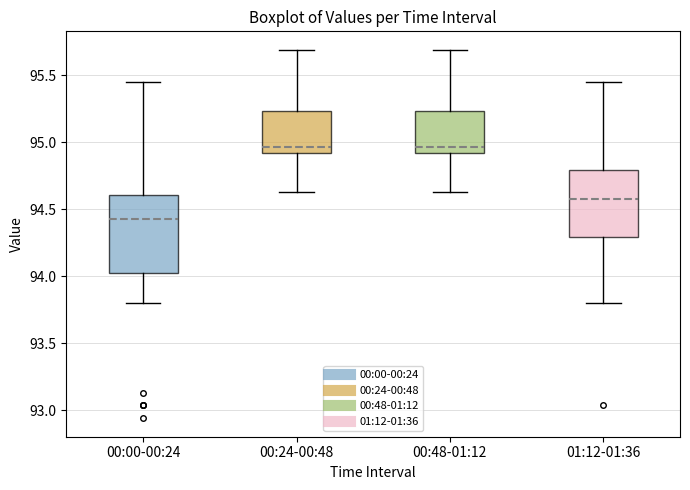

Where is the lower edge of the box for 01:12-01:36 on the y-axis? The values are not printed on the chart, so give them approximately, as read against the axis.

94.30